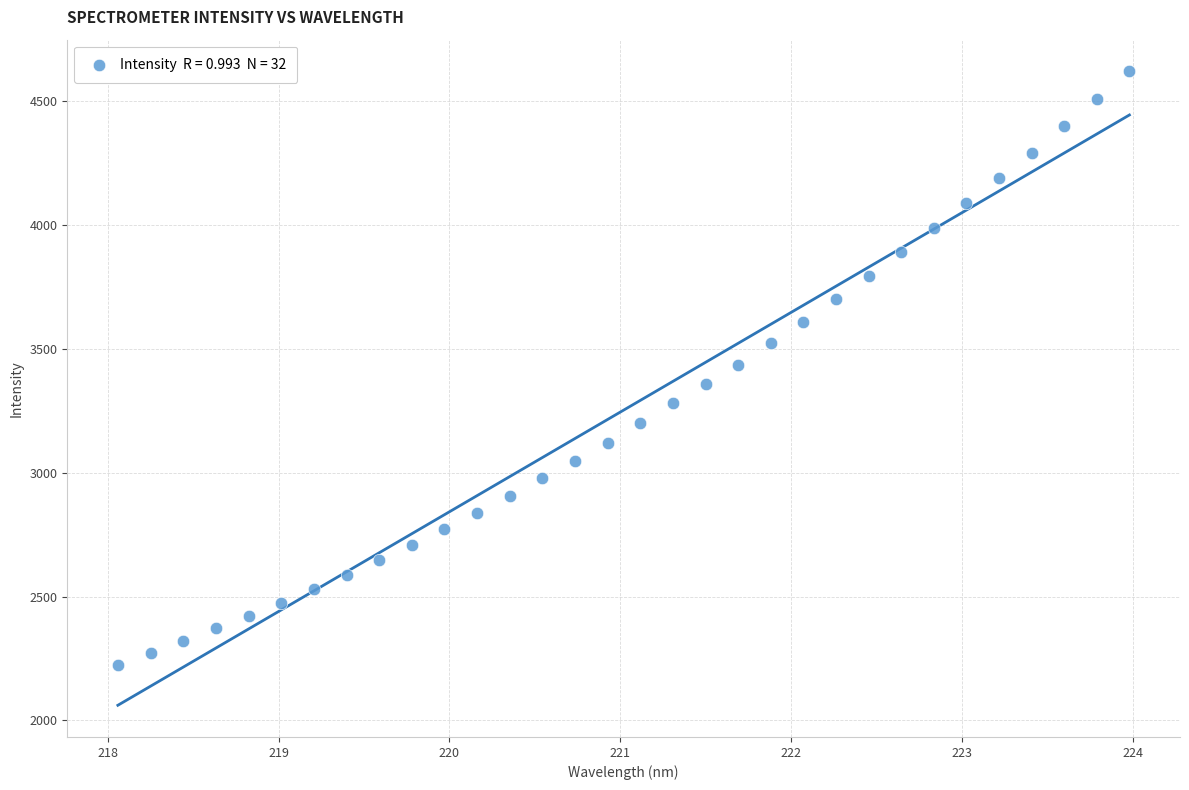

What is the range of Y values (max minus min)?

2397.1